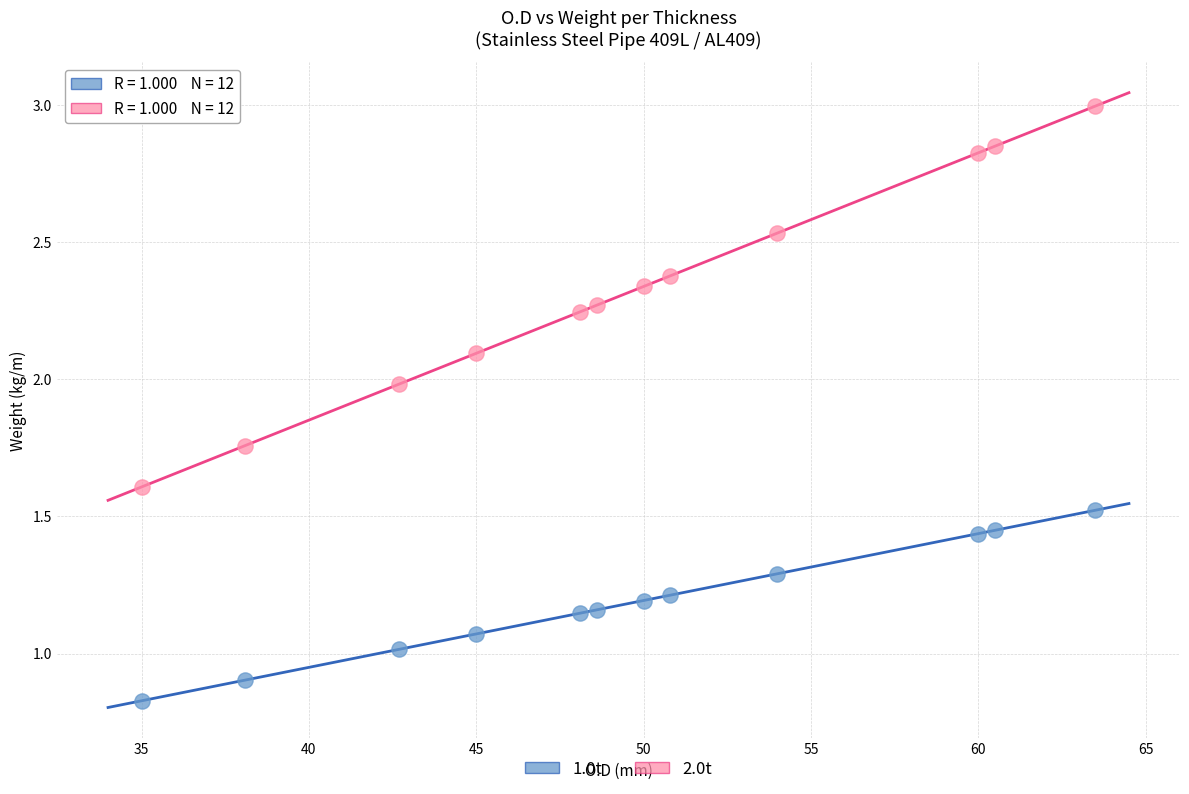

Which series contains the highest Y value?

2.0t